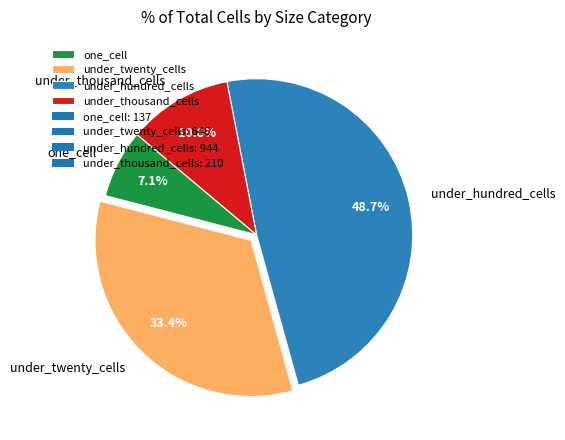

To the nearest percent, what percentage of the pie is one_cell?

7%